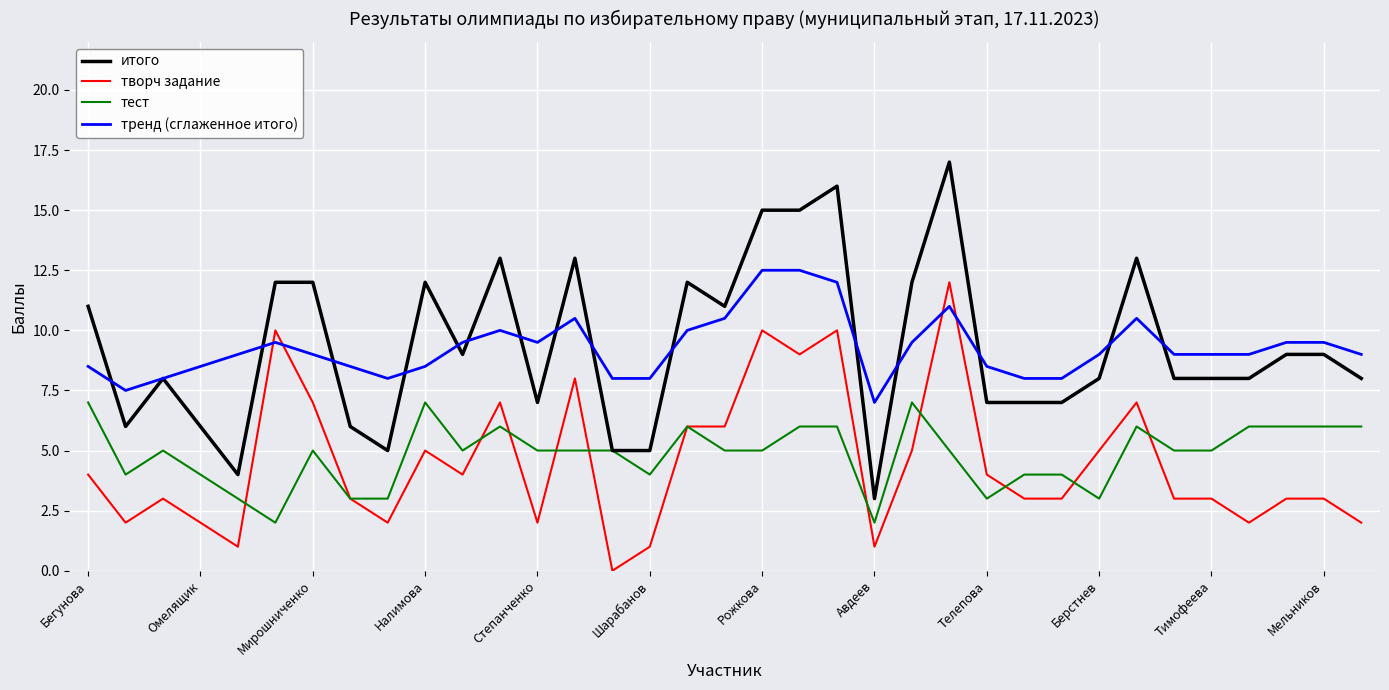

What is the highest value of the тренд (сглаженное итого) series?

12.5